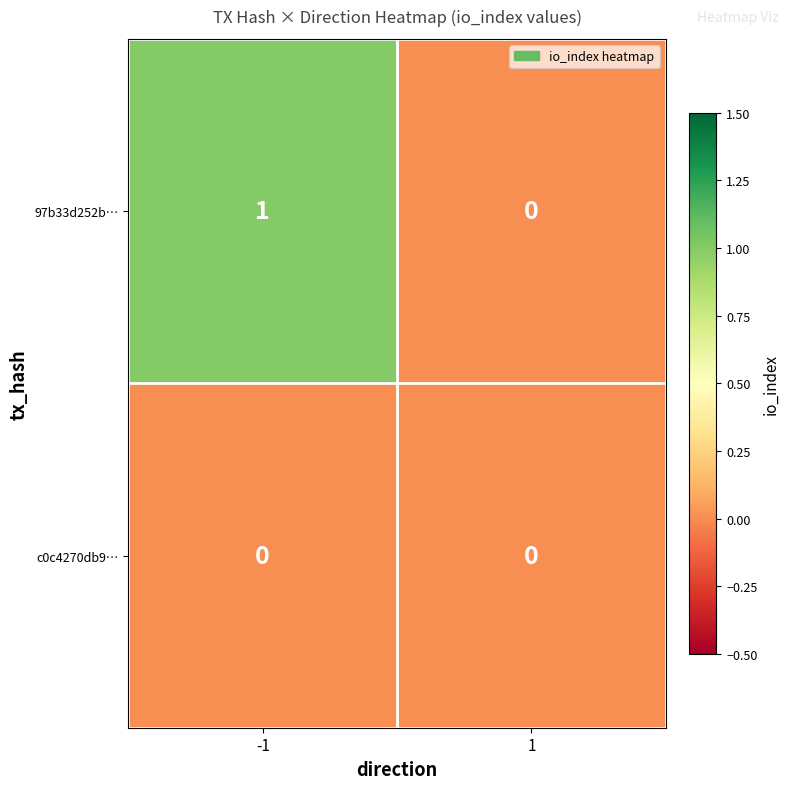

What is the difference between the highest and lowest values at -1?

1